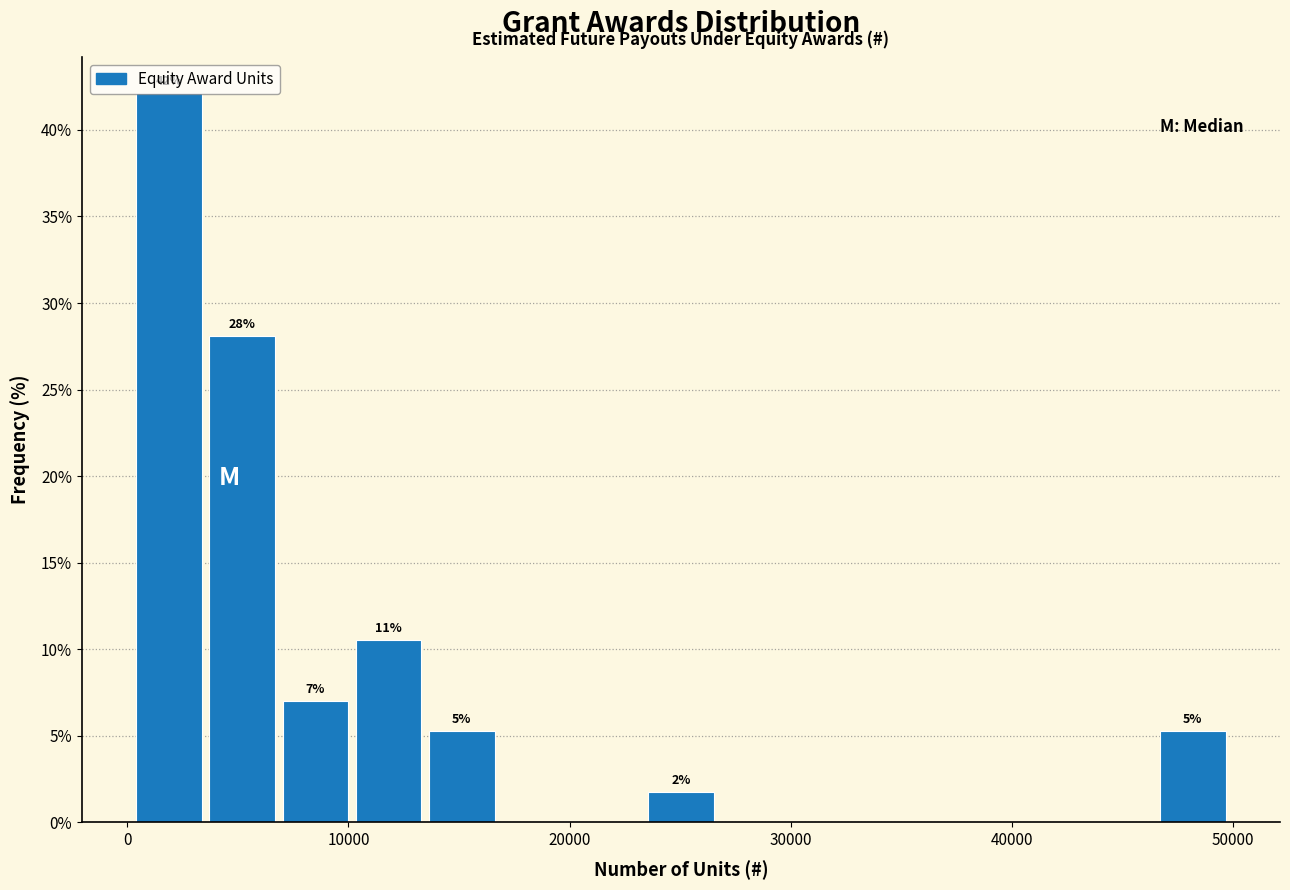

Read against the x-axis, roughly where is the centre of the tallest bar?

2000